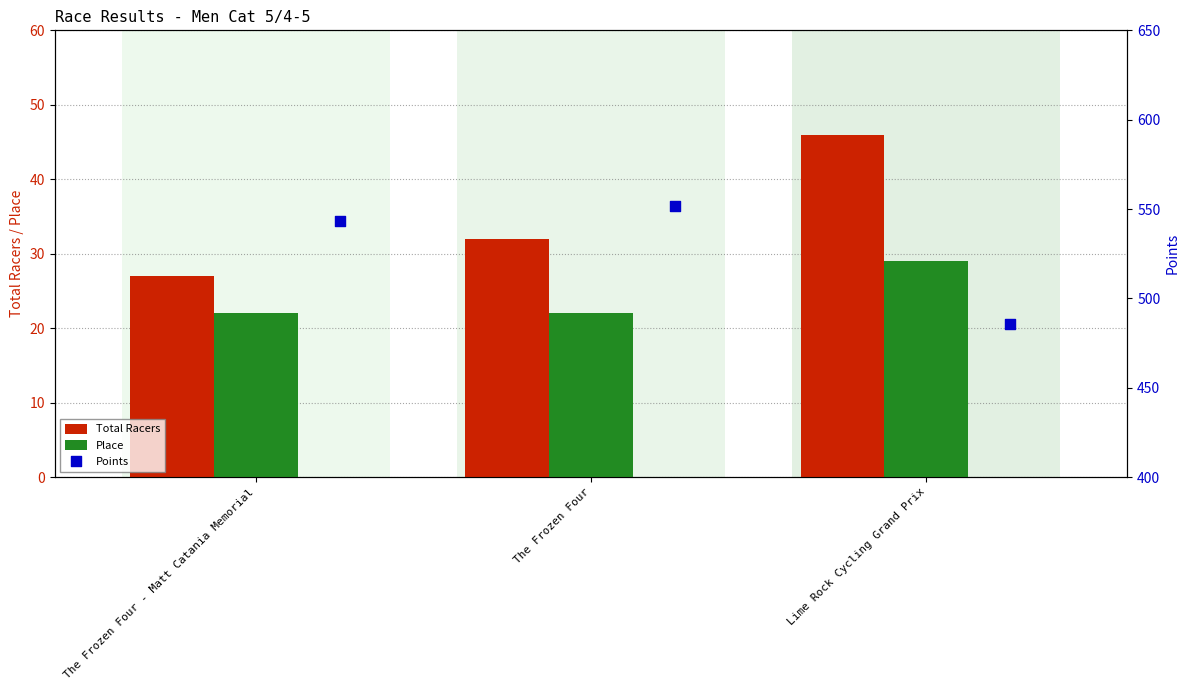

What is the difference between the Total Racers values at Lime Rock Cycling Grand Prix and The Frozen Four - Matt Catania Memorial?

19